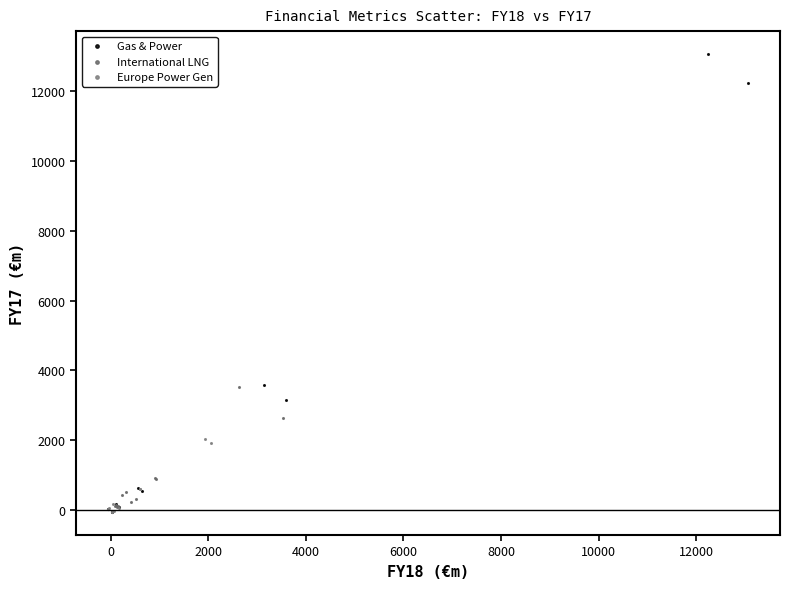

What are all the series names shown in the legend?

Gas & Power, International LNG, Europe Power Gen